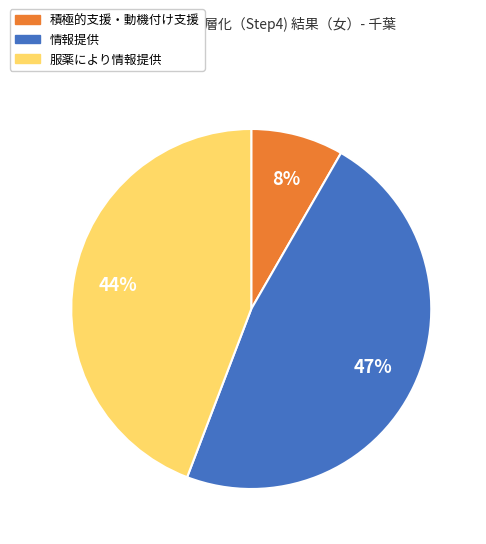

To the nearest percent, what is the average slice percentage?

33%